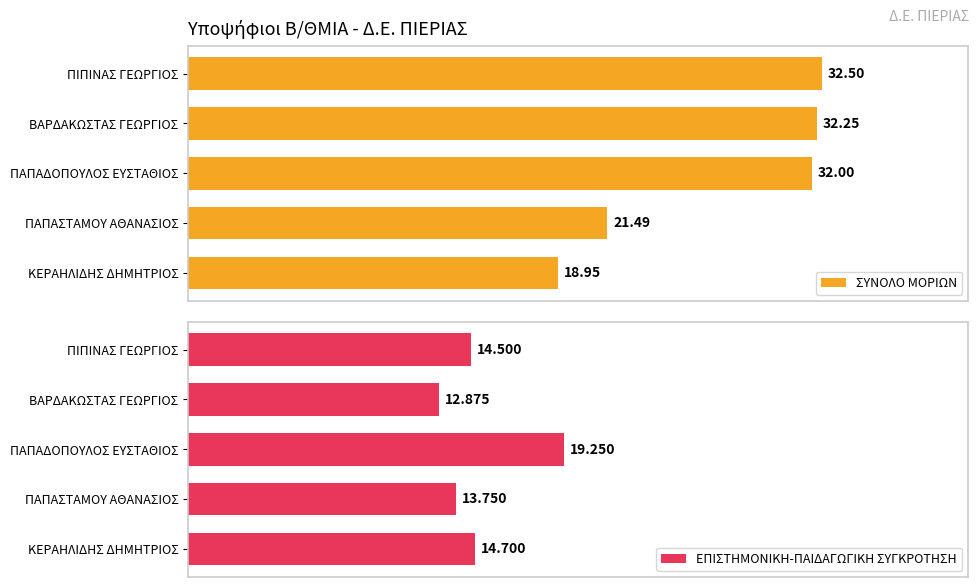

Which category has the lowest value in the ΕΠΙΣΤΗΜΟΝΙΚΗ-ΠΑΙΔΑΓΩΓΙΚΗ ΣΥΓΚΡΟΤΗΣΗ series?

ΒΑΡΔΑΚΩΣΤΑΣ ΓΕΩΡΓΙΟΣ